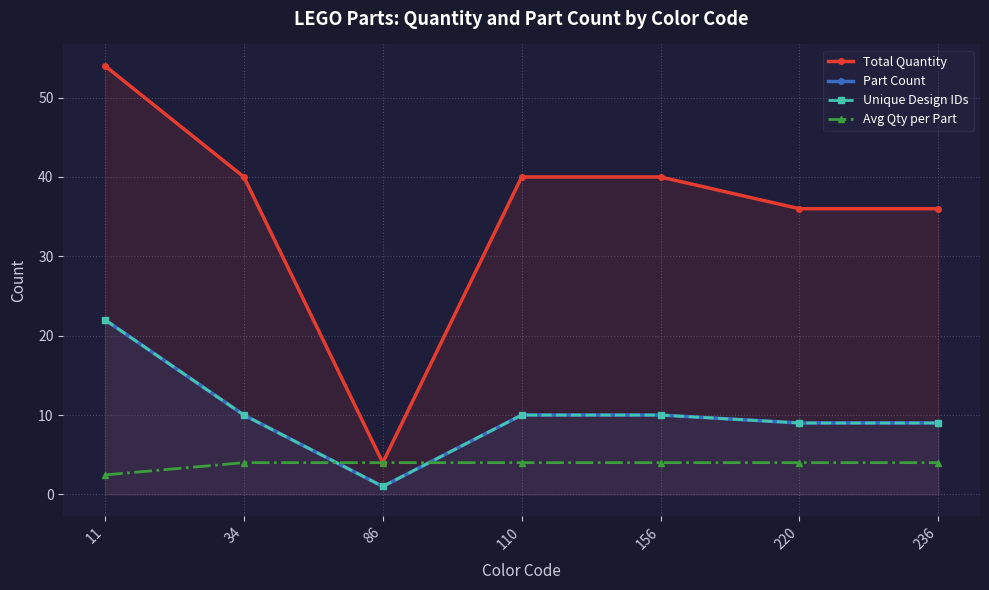

What is the highest value of the Avg Qty per Part series?

4.0